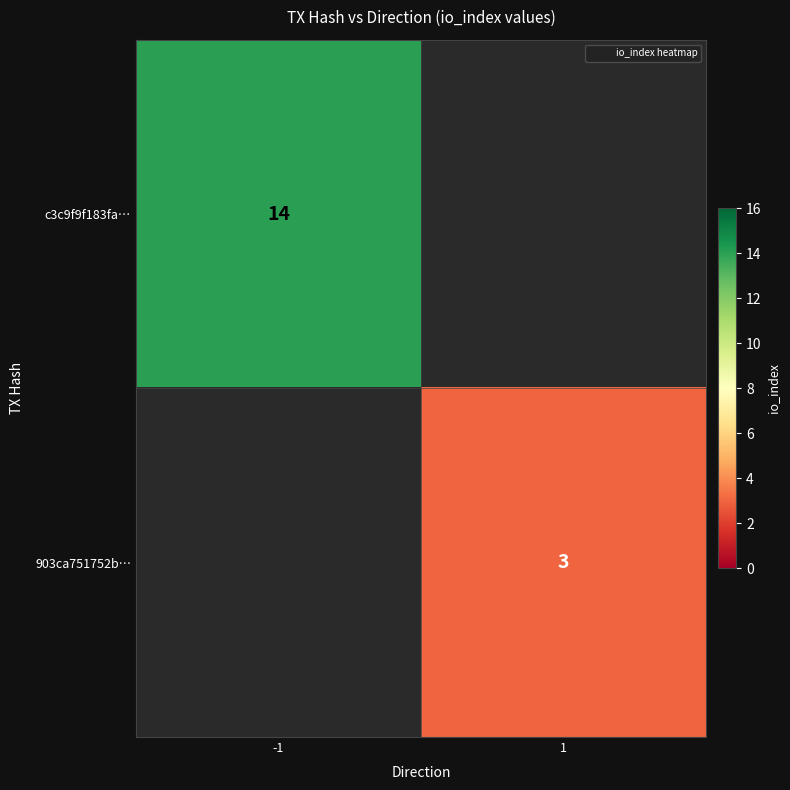

Which label corresponds to the largest value in the chart?

-1